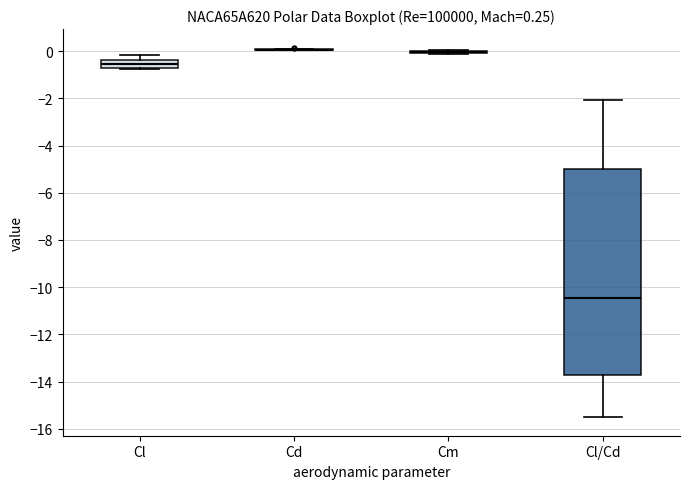

Which box is the tallest, from its lower edge to its upper edge?

Cl/Cd